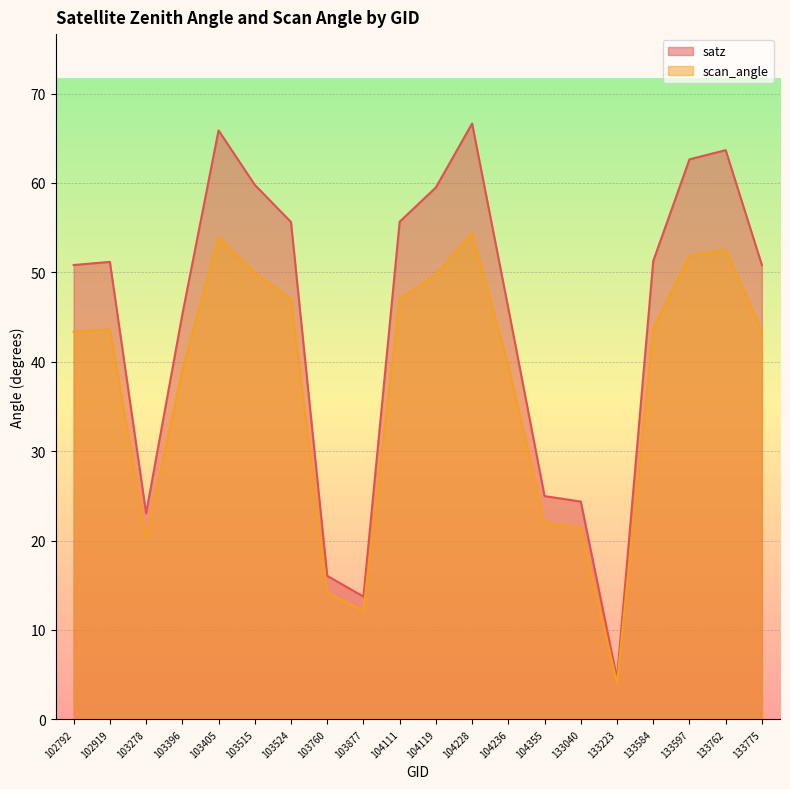

List the labels in order of satz value, largest first.

104228, 103405, 133762, 133597, 103515, 104119, 104111, 103524, 133584, 102919, 102792, 133775, 104236, 103396, 104355, 133040, 103278, 103760, 103877, 133223